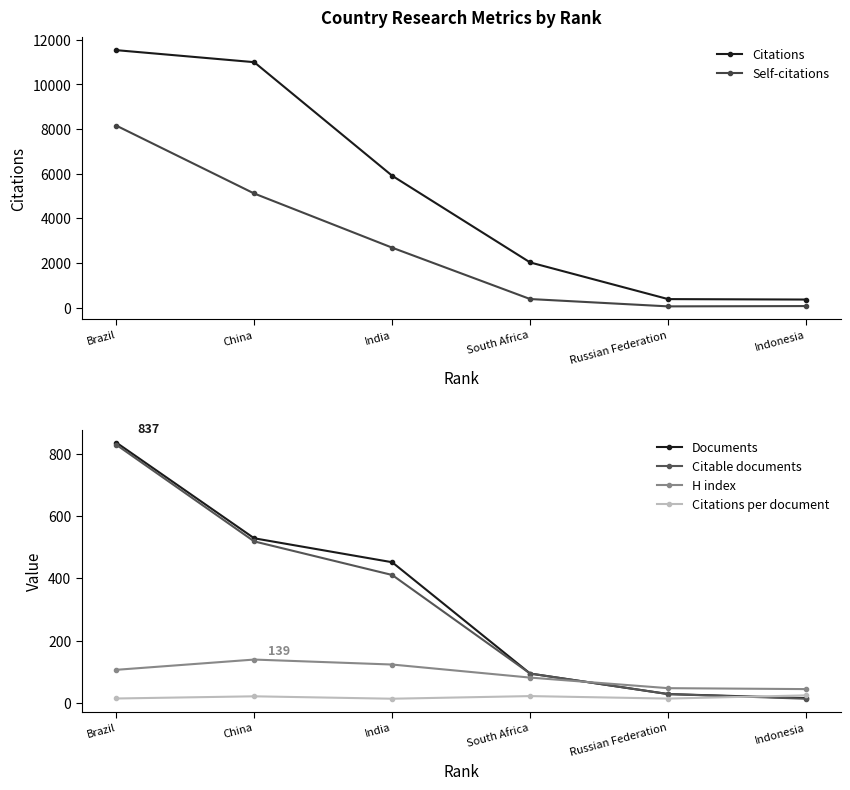

At which category does H index reach its first local peak?

China